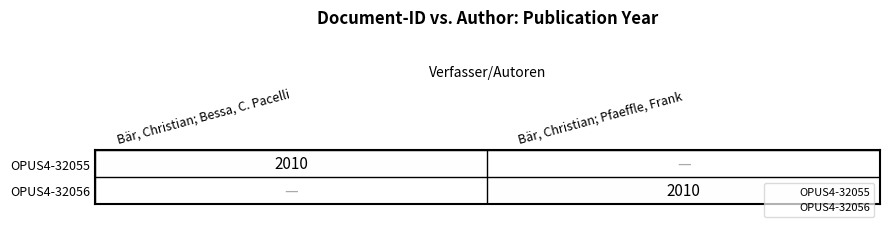

Rank the categories by OPUS4-32055 value from lowest to highest.

Bär, Christian; Bessa, C. Pacelli, Bär, Christian; Pfaeffle, Frank